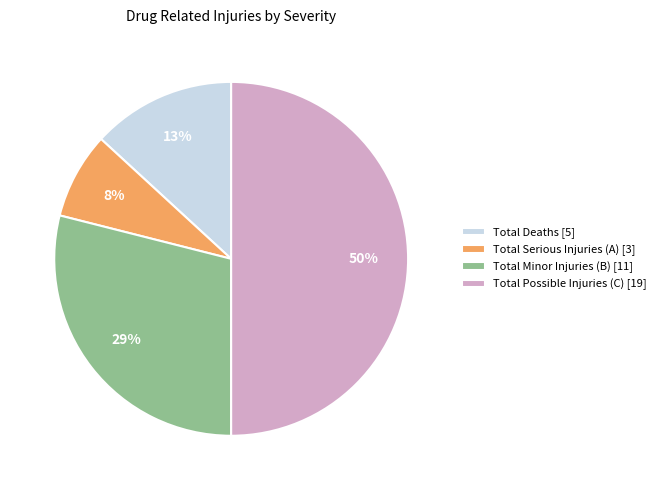

Is it true that Total Minor Injuries (B) [11] is 29% of the pie?

True